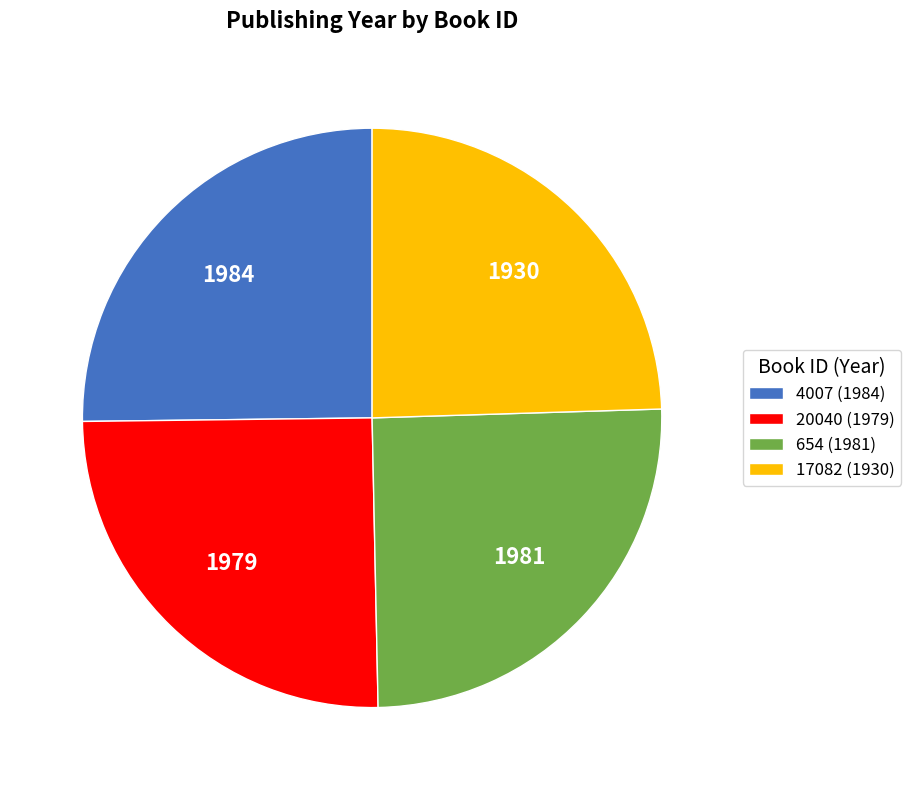

True or false: 17082 (1930) accounts for 25% of the total.

True